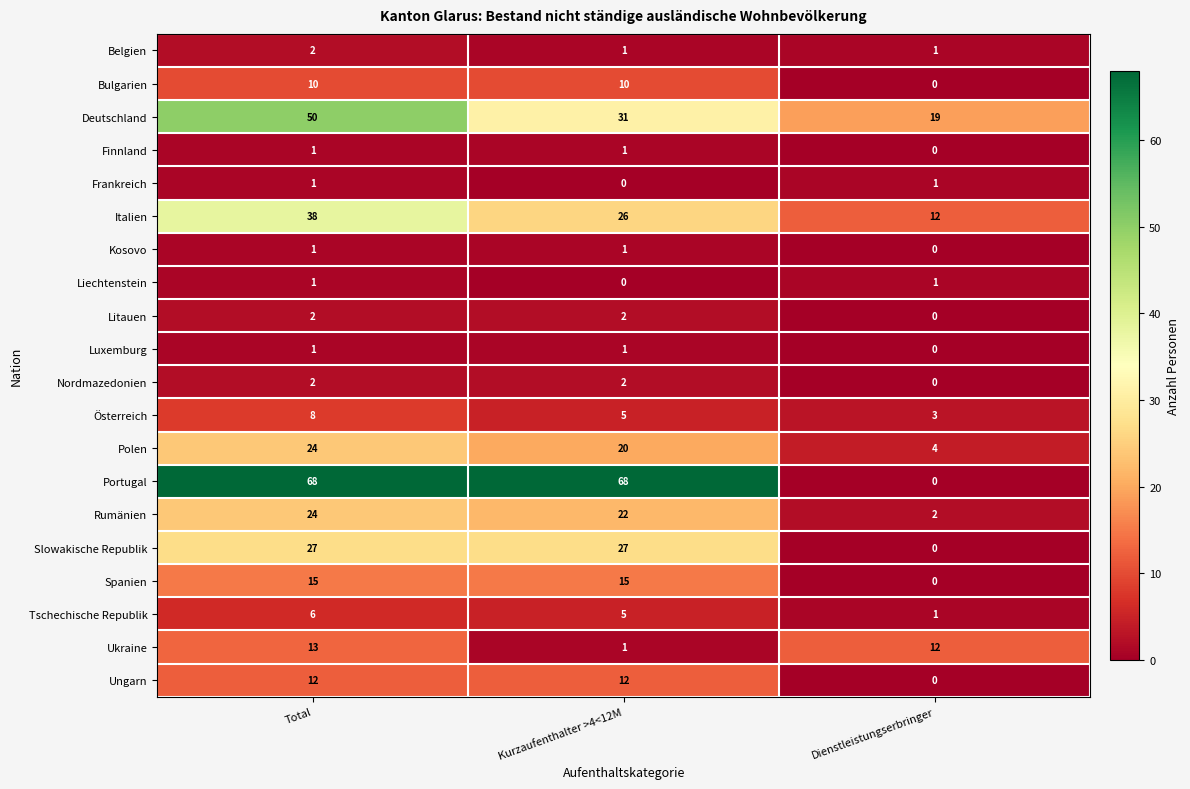

How many data points does each series have?

3